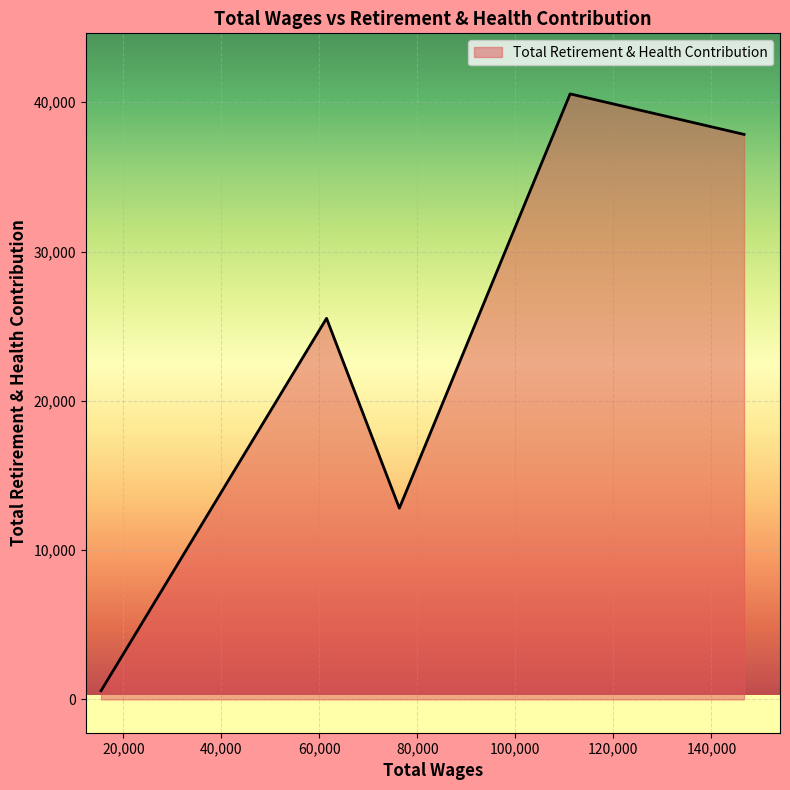

Count the number of categories in the chart.

5